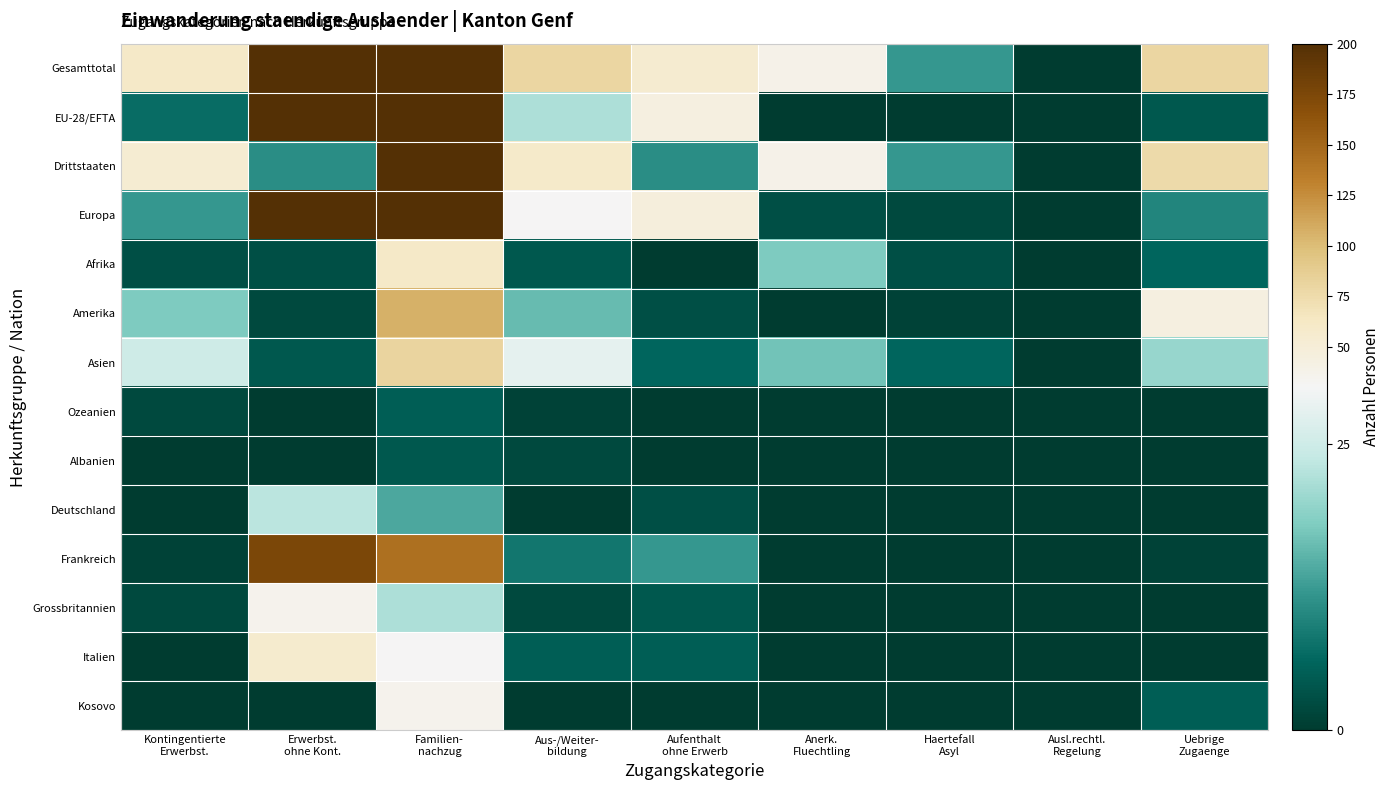

Between Uebrige
Zugaenge and Aus-/Weiter-
bildung, which is larger?

Uebrige
Zugaenge